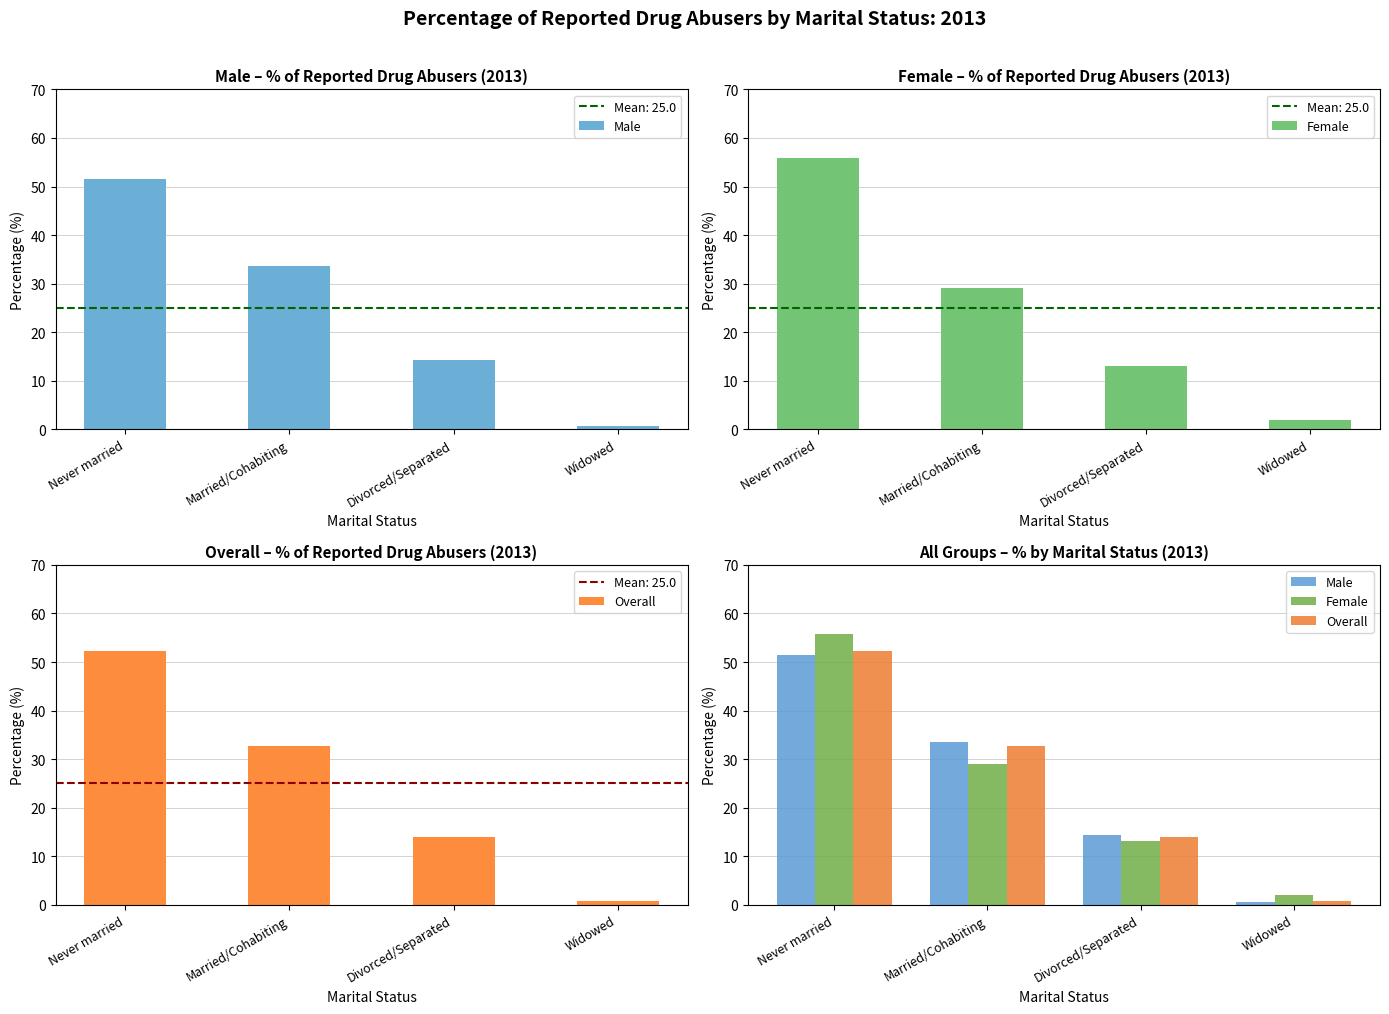

At which category does the chart reach its peak across all series?

Never married